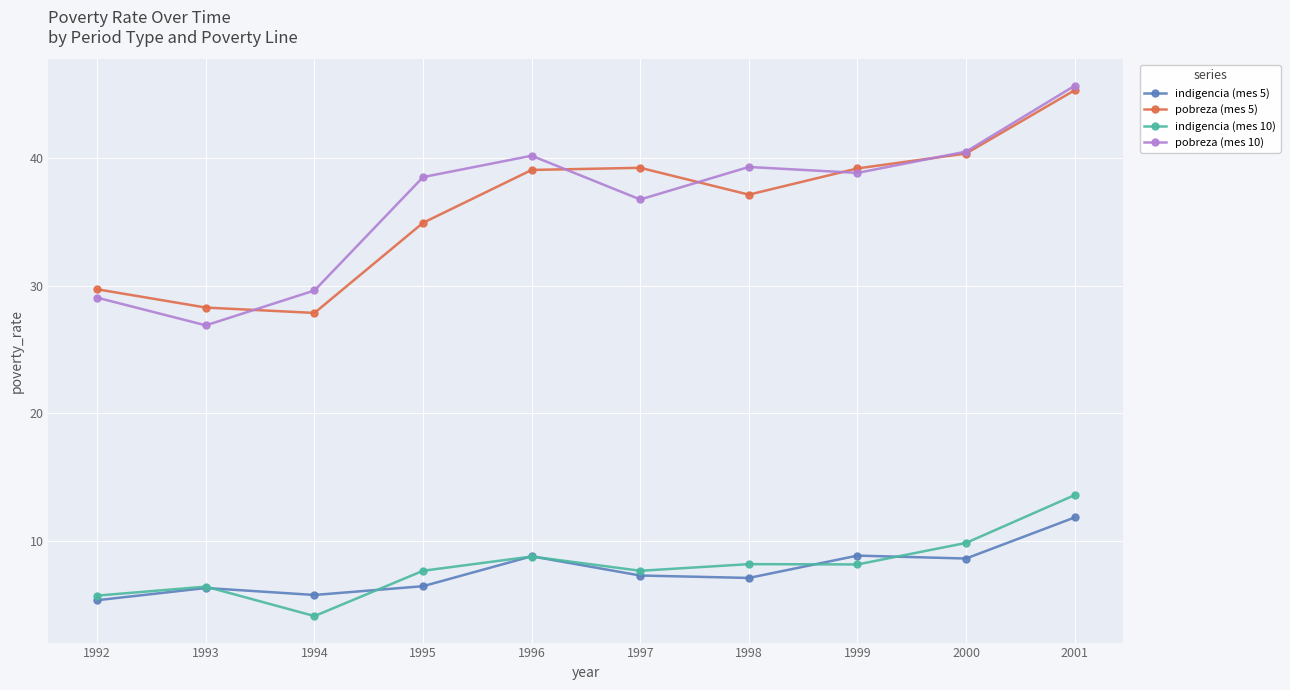

What is the difference between the highest and lowest values at 2000?

31.9